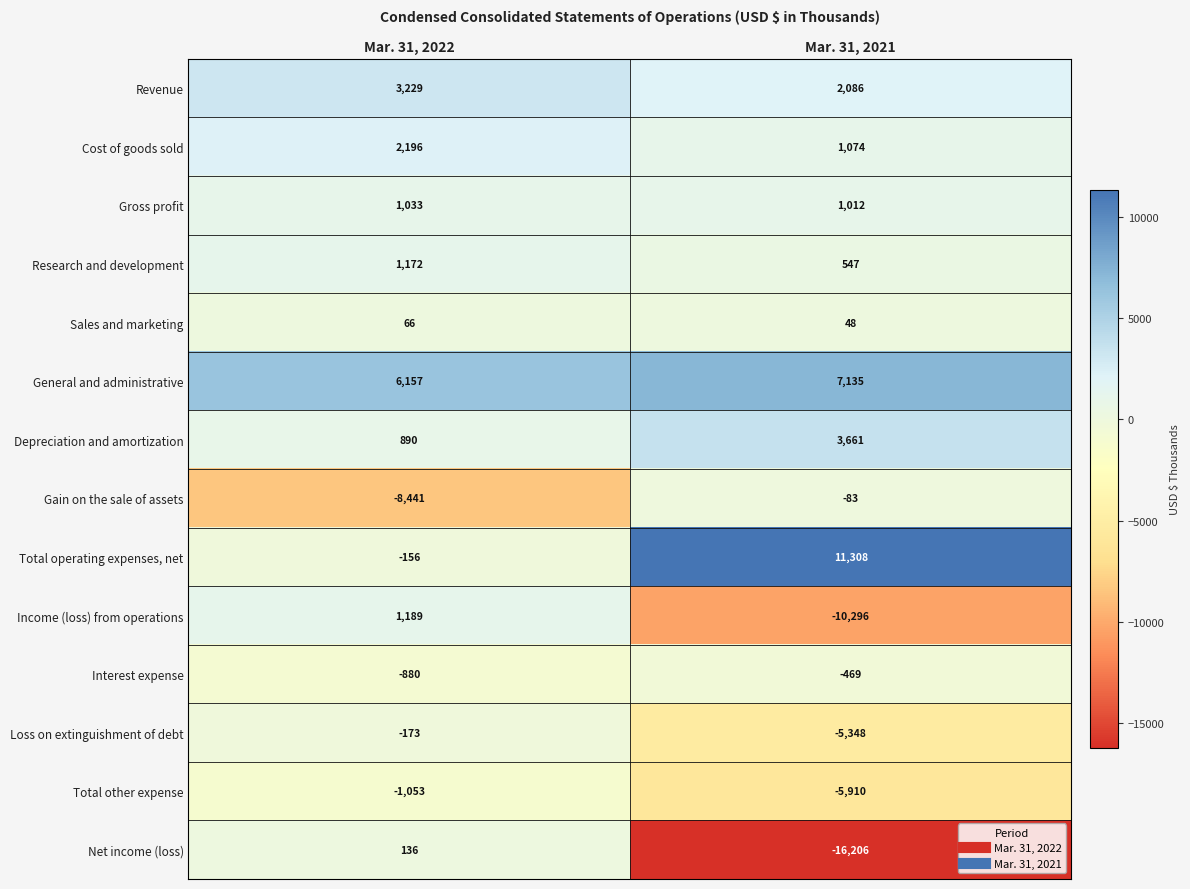

What is the average value of the Sales and marketing series?

57